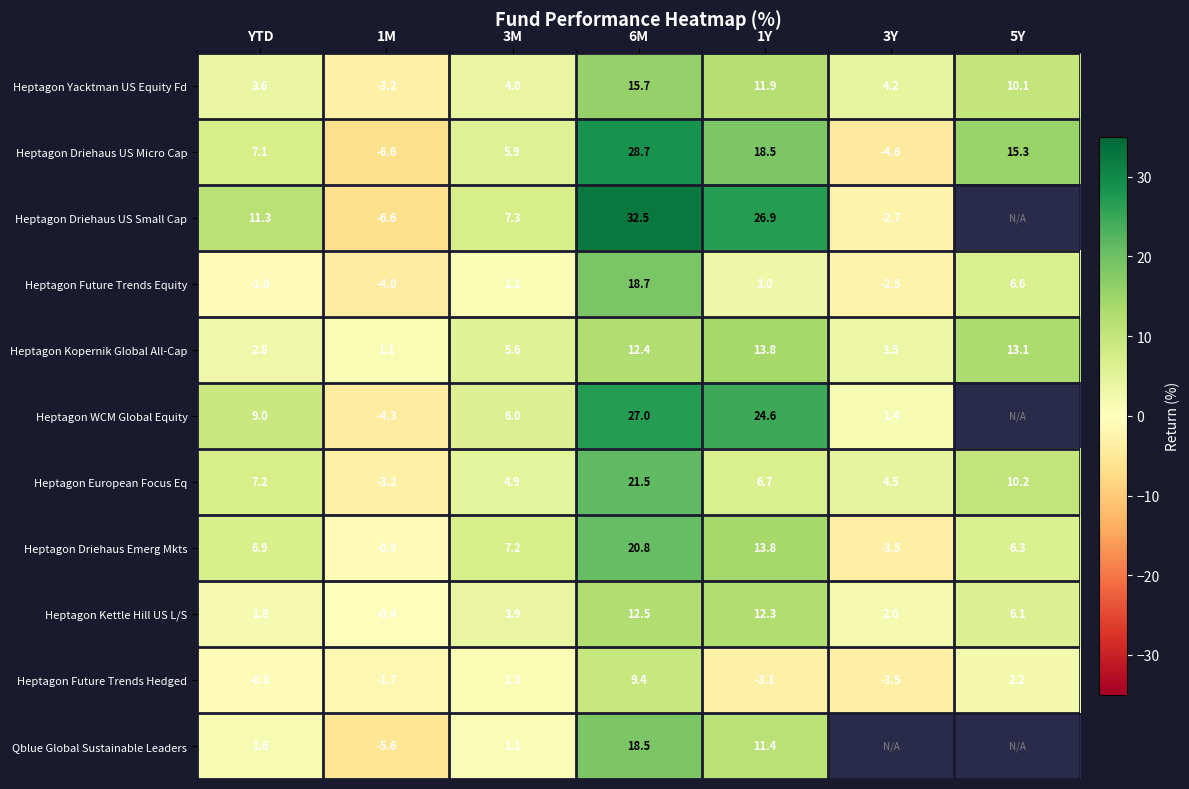

The Heptagon Driehaus US Micro Cap series shows 5.2 at 5Y. True or false?

False